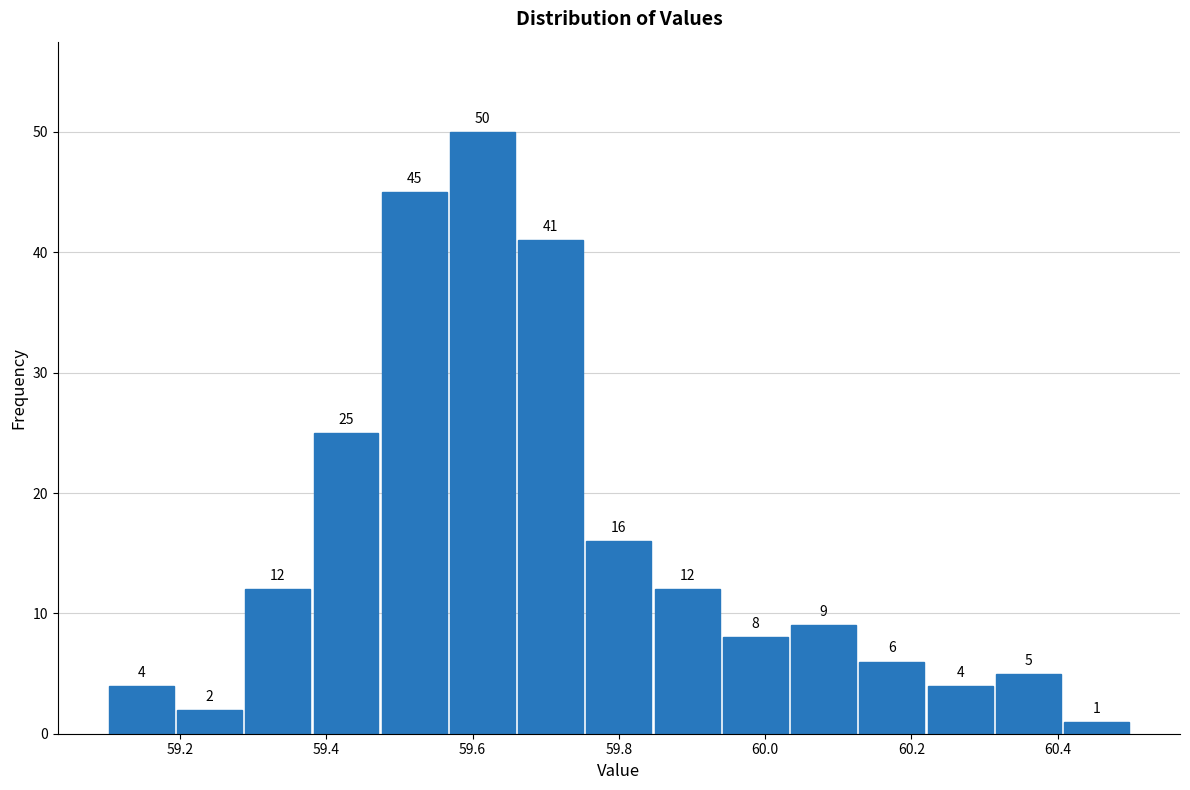

Reading left to right, transcribe this chart: for each bar, give the range it covers on the x-axis and its height. The bar edges are not printed on the chart, so give them approximately, as read against the axis.

59.10 to 59.20: 4
59.20 to 59.28: 2
59.28 to 59.38: 12
59.38 to 59.48: 25
59.48 to 59.56: 45
59.56 to 59.66: 50
59.66 to 59.76: 41
59.76 to 59.84: 16
59.84 to 59.94: 12
59.94 to 60.04: 8
60.04 to 60.12: 9
60.12 to 60.22: 6
60.22 to 60.32: 4
60.32 to 60.40: 5
60.40 to 60.50: 1